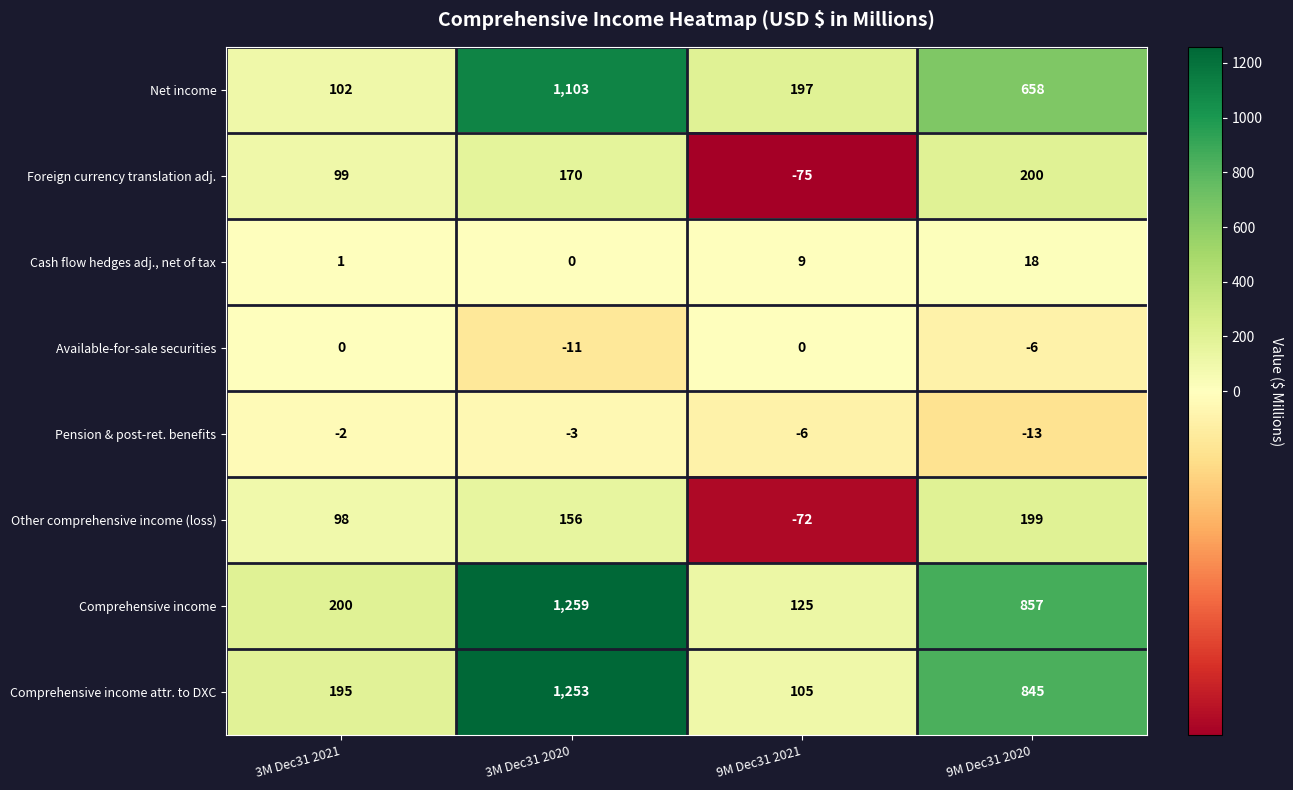

What is the difference between the Net income values at 9M Dec31 2020 and 9M Dec31 2021?

461